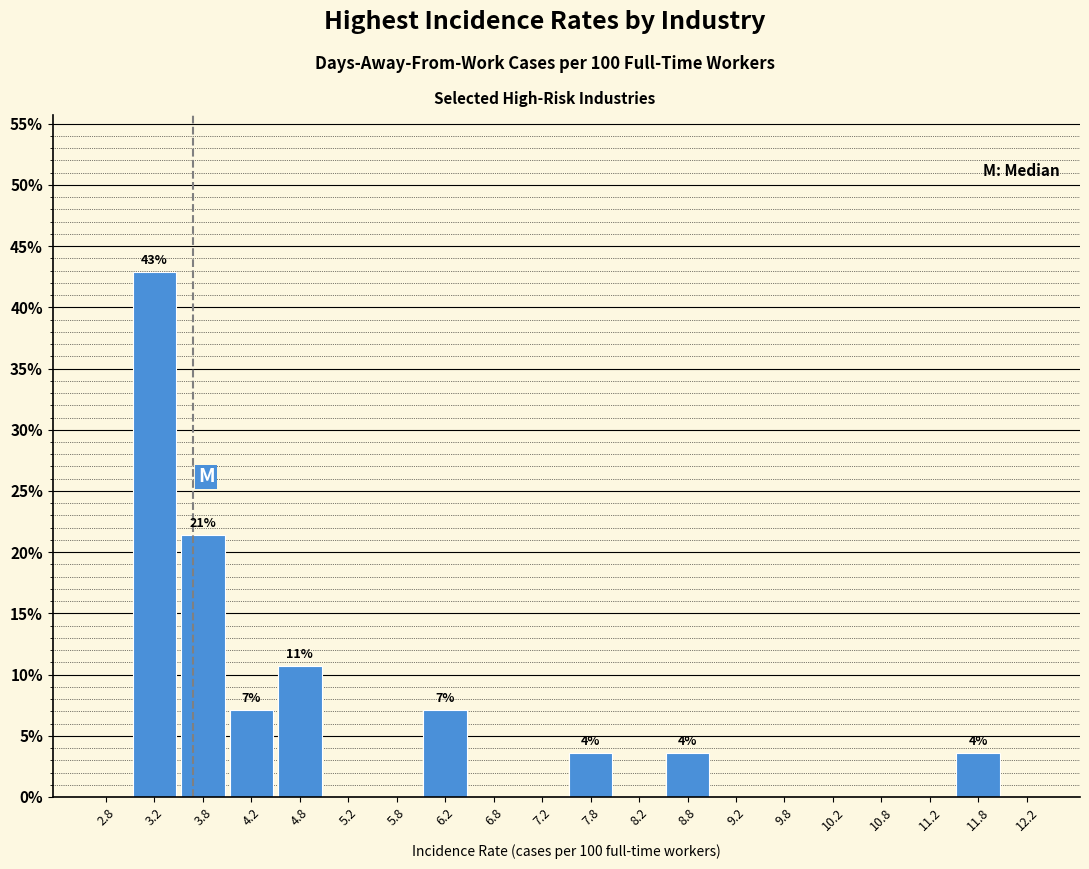

Which range on the x-axis has the tallest bar?

3.0 to 3.5